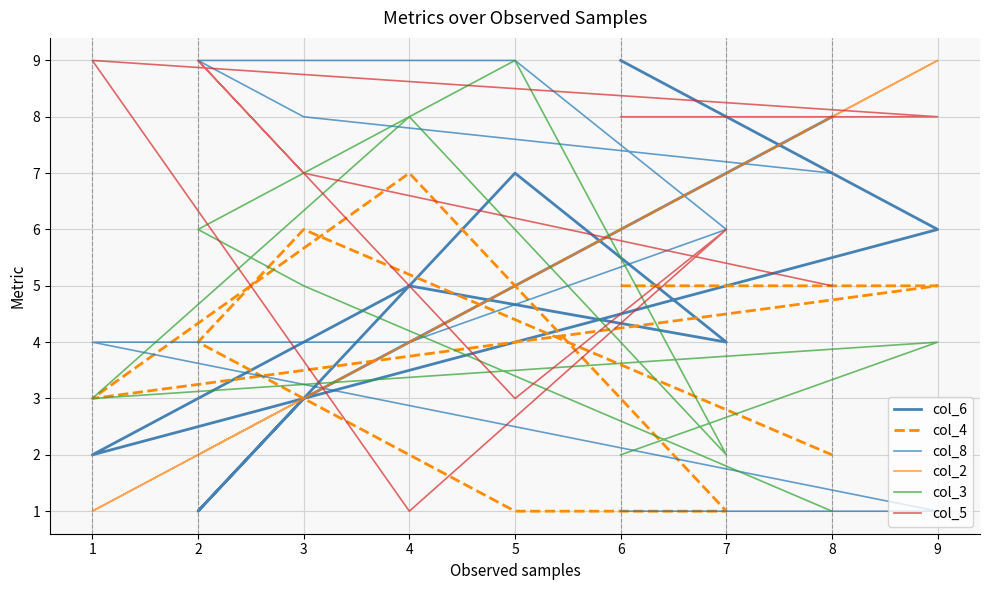

Is it true that col_6 equals 9 at 6?

True